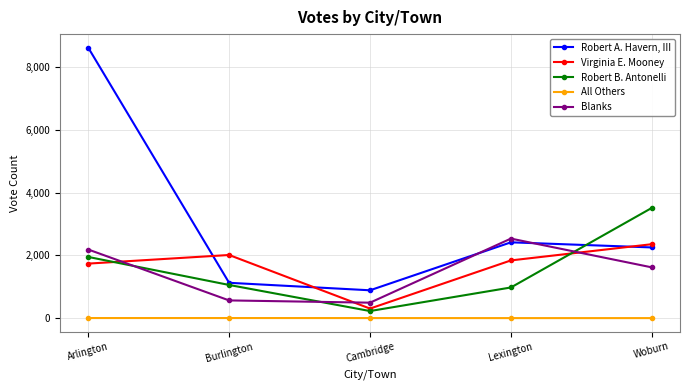

Is the value of Robert A. Havern, III at Lexington greater than the value of Robert B. Antonelli at Burlington?

Yes